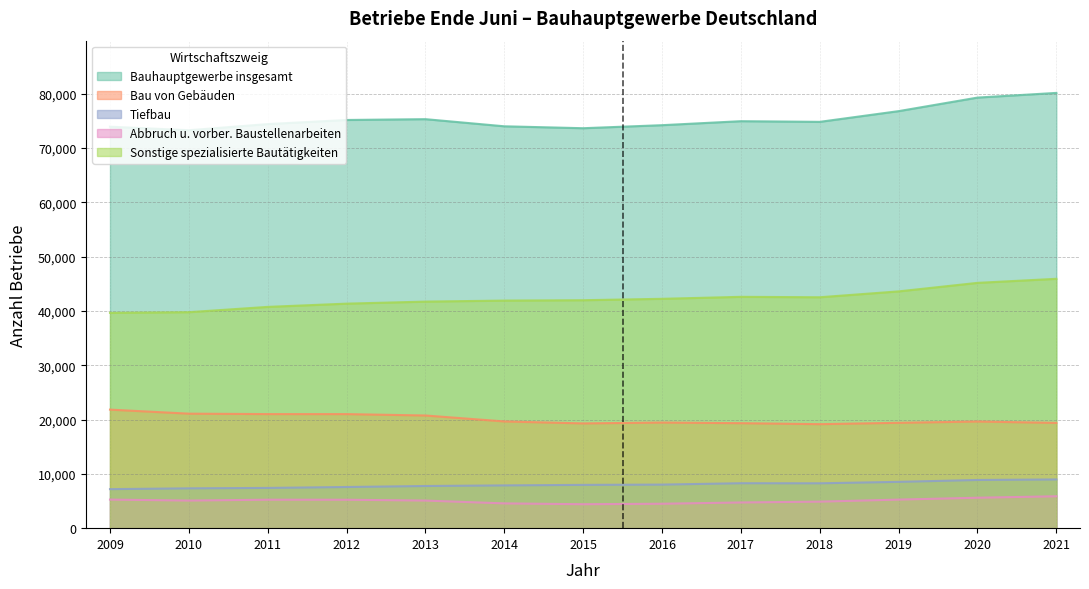

At which label does Tiefbau first exceed 7974?

2016